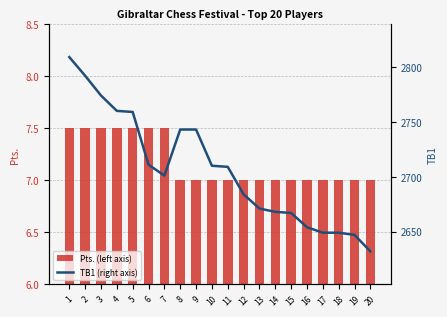

True or false: TB1 (right axis) has a value of 3848.9 at 20.

False